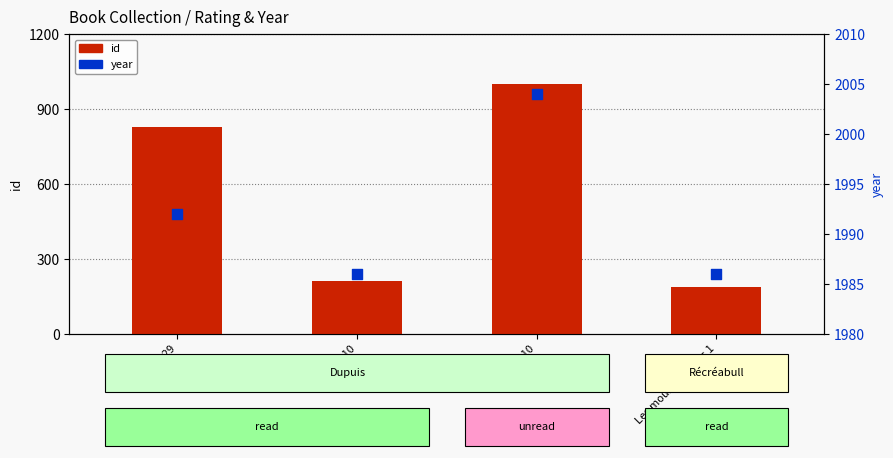

At which category is the sum across all series the highest?

Psy t10